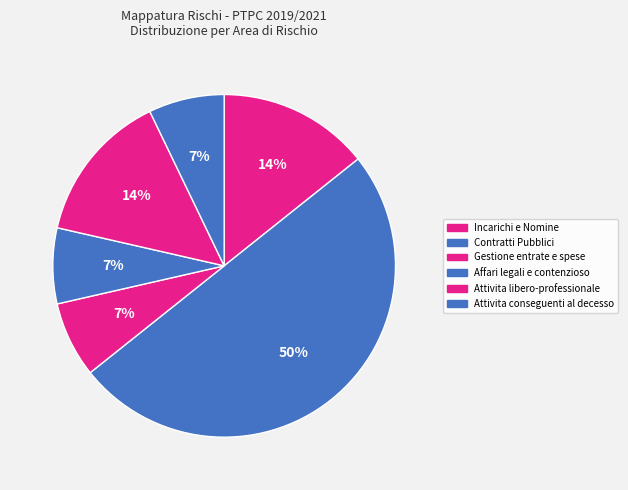

Does any single category account for the majority?

No